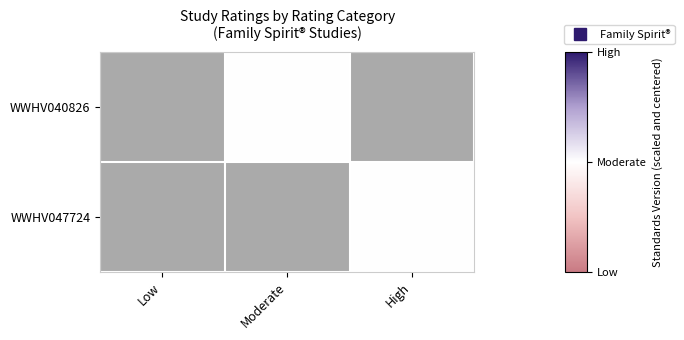

Is the value of WWHV047724 at Low greater than the value of WWHV040826 at Moderate?

No